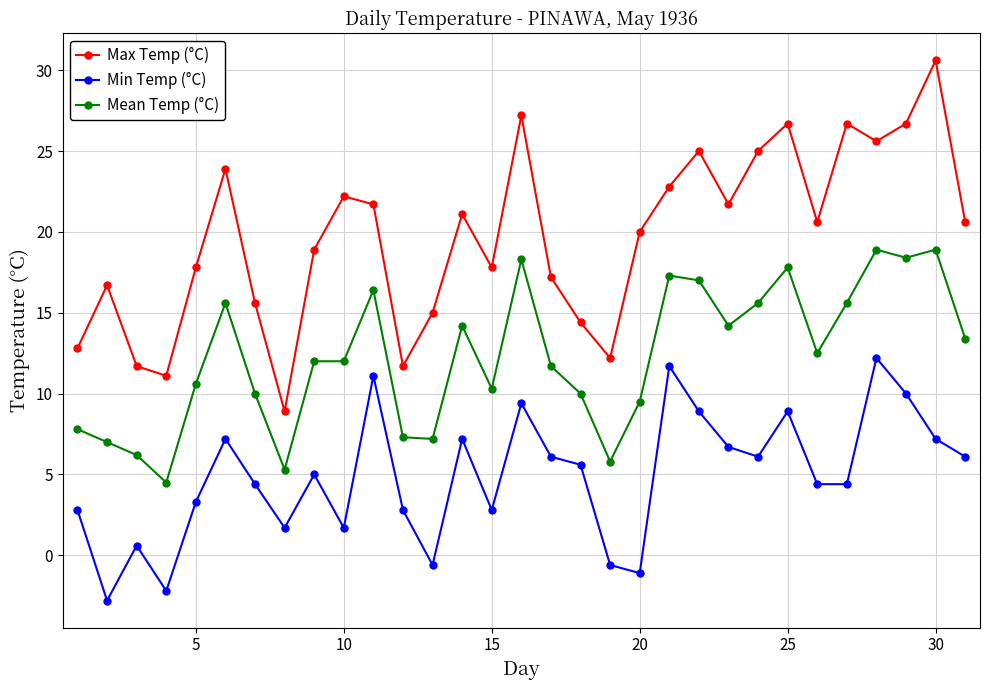

True or false: Min Temp (°C) and Mean Temp (°C) cross at least once.

False